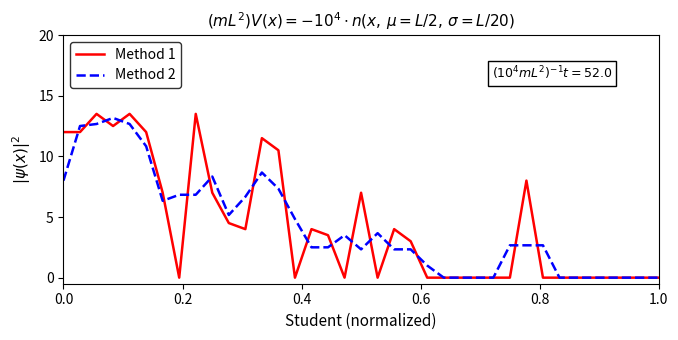

What is the maximum value for Method 2?

13.2